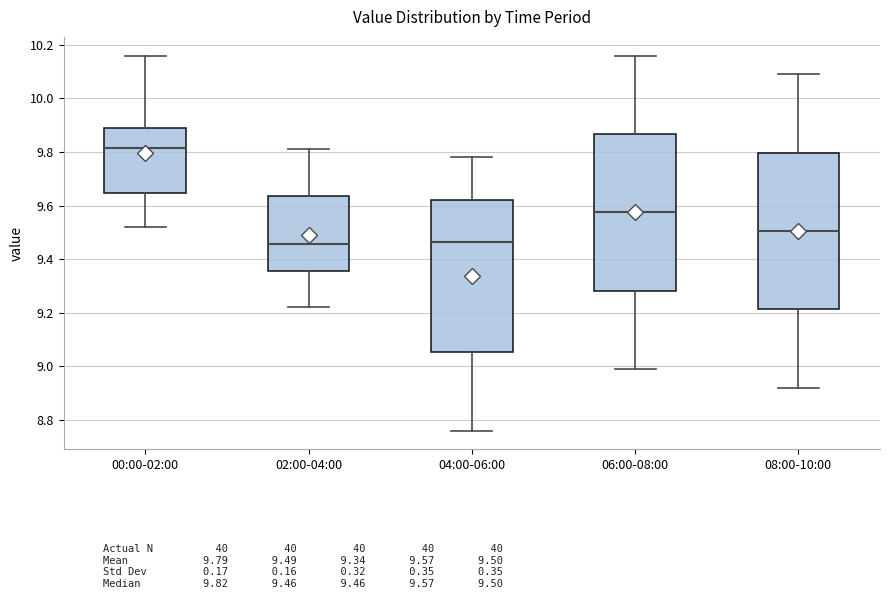

Where does the median line of the box for 08:00-10:00 sit on the y-axis? The values are not printed on the chart, so give them approximately, as read against the axis.

9.50